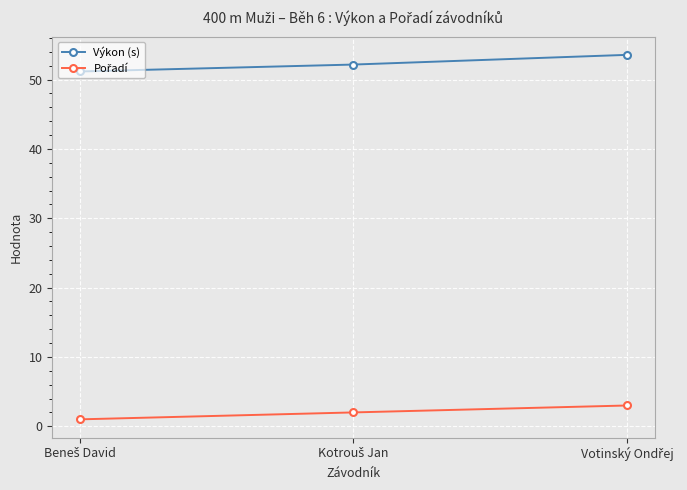

What is the lowest value of the Výkon (s) series?

51.2